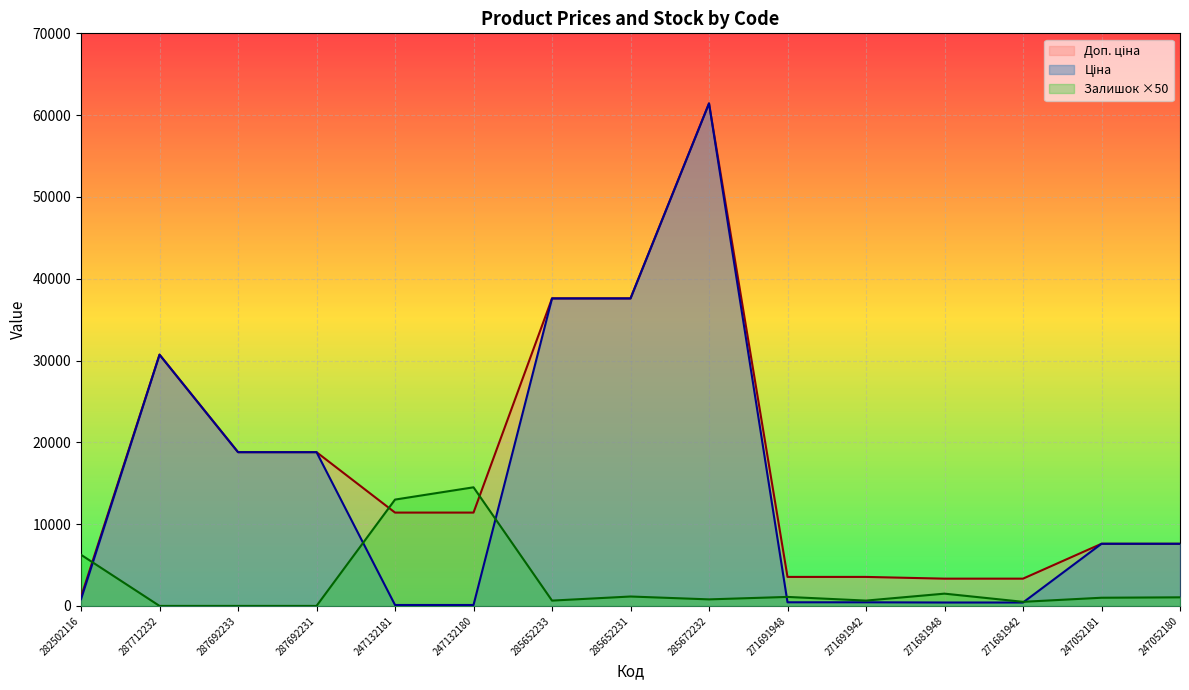

What position from the right is 271691948?

6